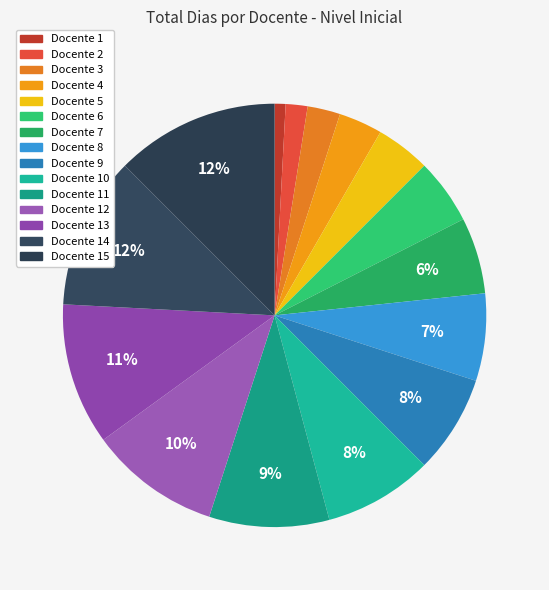

How many segments does this pie chart have?

15